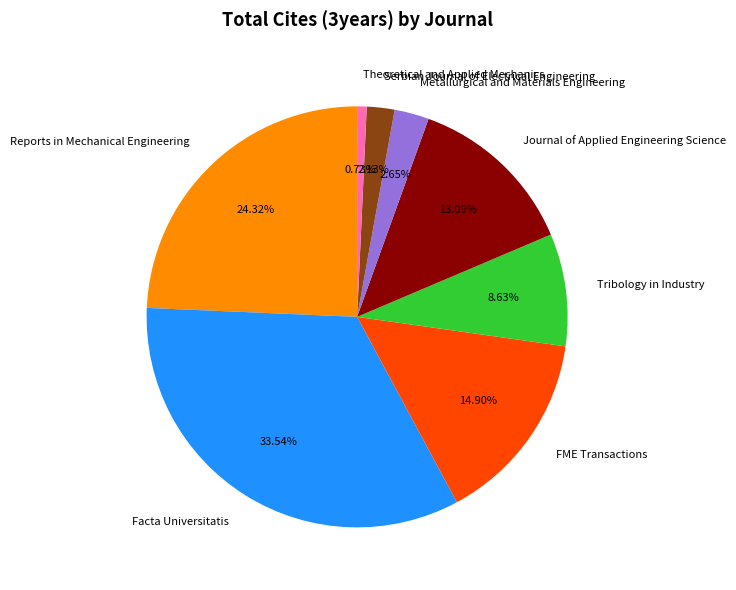

What percentage is the Reports in Mechanical Engineering slice, to the nearest percent?

24%